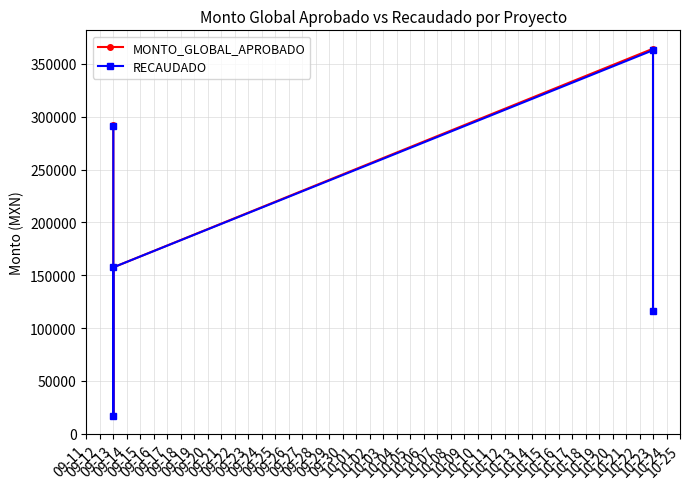

True or false: RECAUDADO and MONTO_GLOBAL_APROBADO intersect in this chart.

False